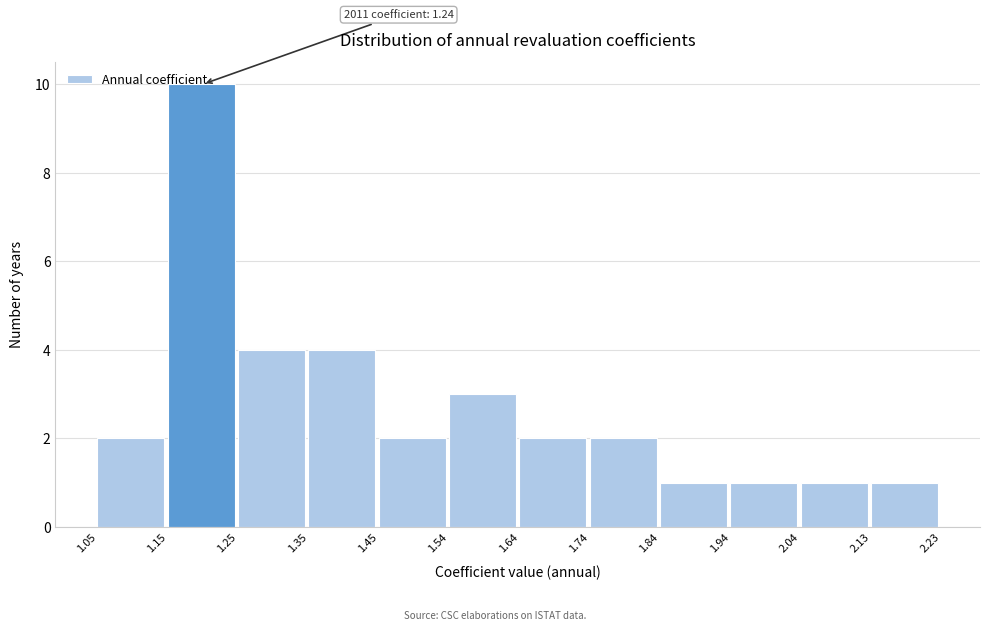

Over which range of the x-axis is the bar tallest?

1.15 to 1.25